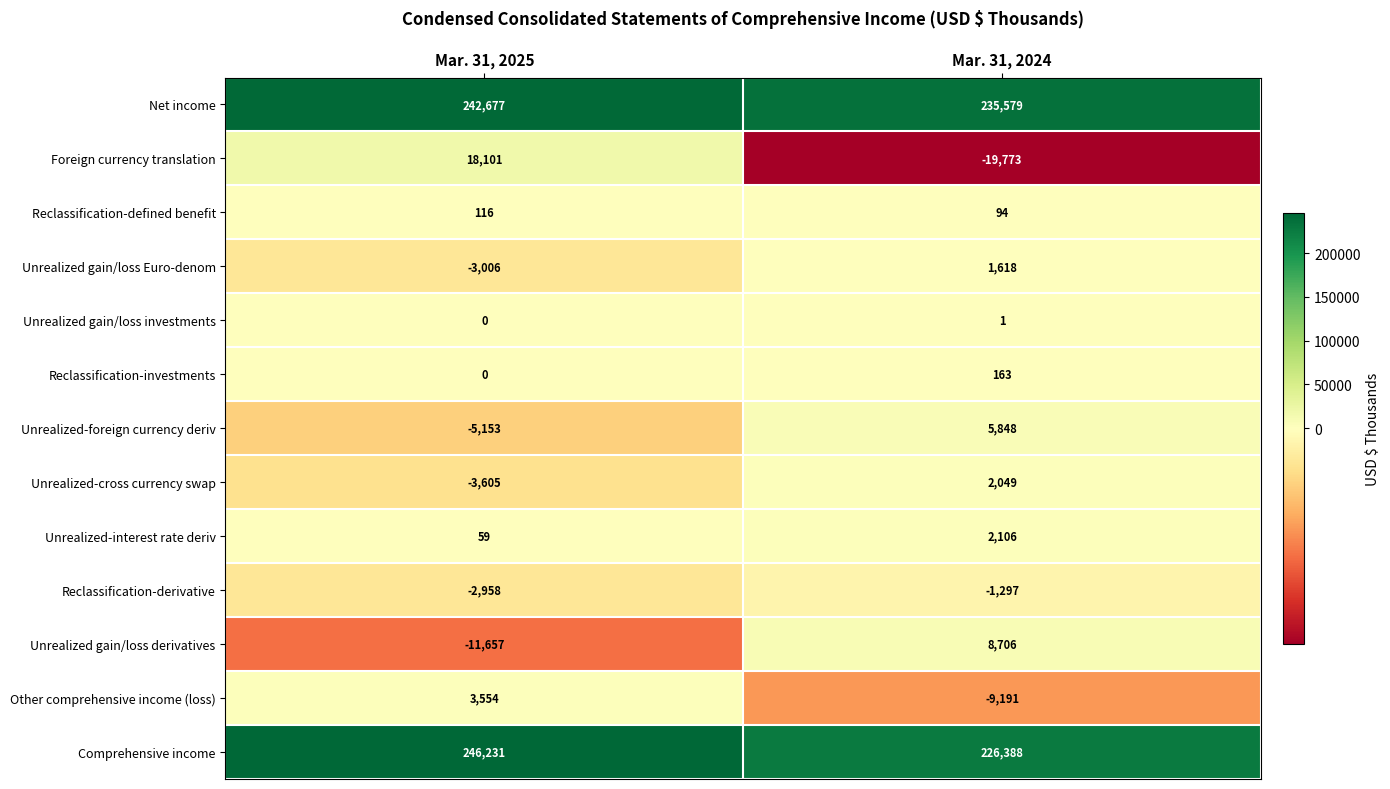

How many series are shown in this chart?

13